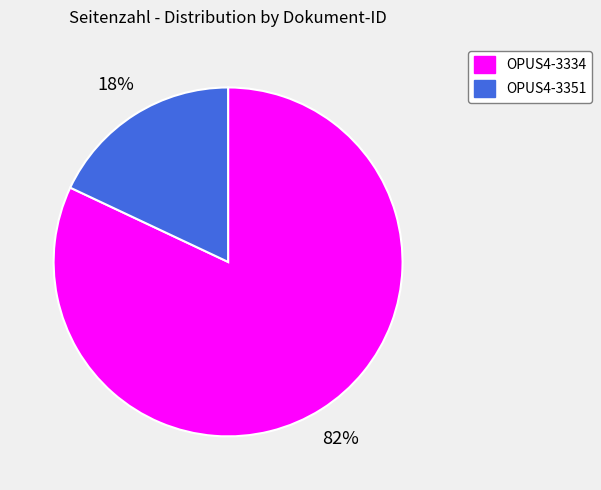

Approximately how many times larger is the value at OPUS4-3351 compared to OPUS4-3334?

0.2